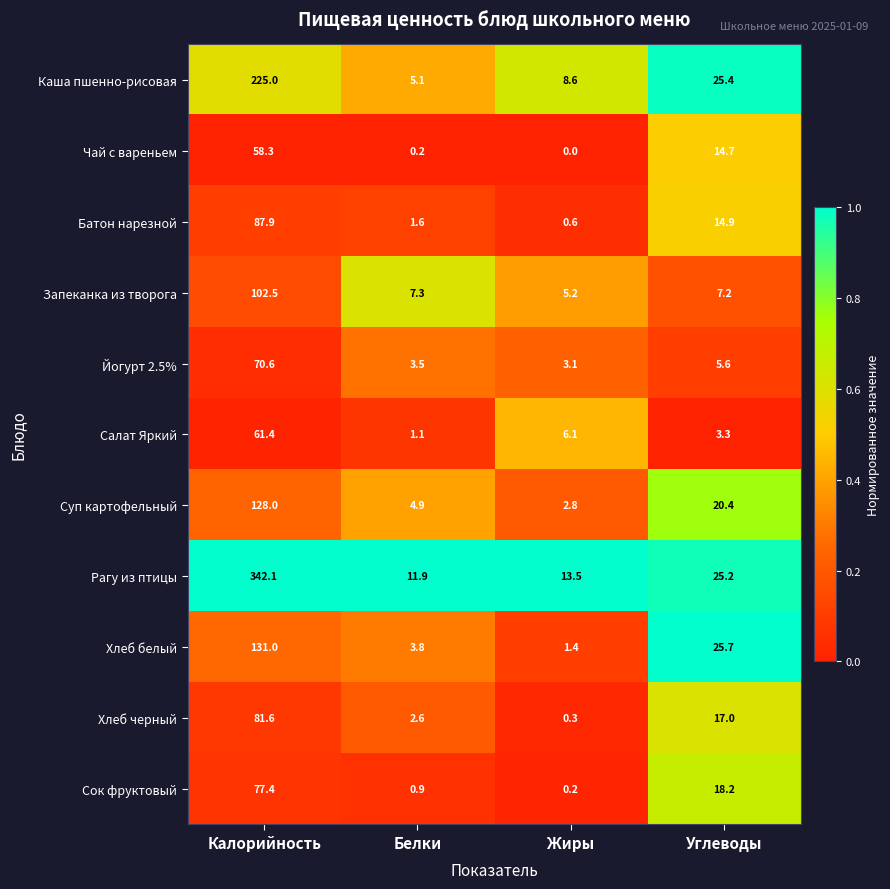

What is the total value across all series at Белки?

42.9